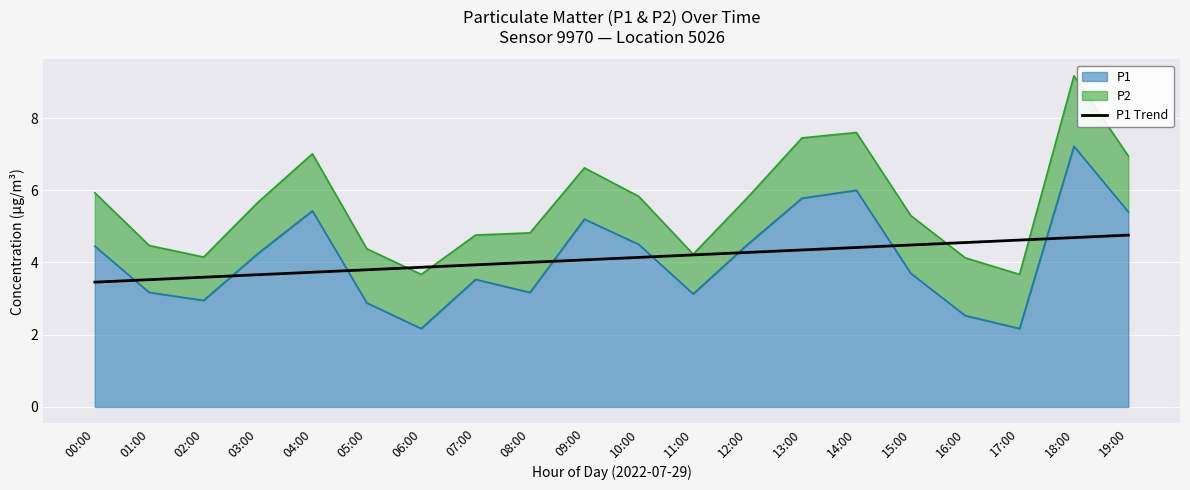

Reading left to right, list all the values displayed in this chart.

3.5	3.5	3.6	3.7	3.7	3.8	3.9	3.9	4.0	4.1	4.1	4.2	4.3	4.3	4.4	4.5	4.6	4.6	4.7	4.8